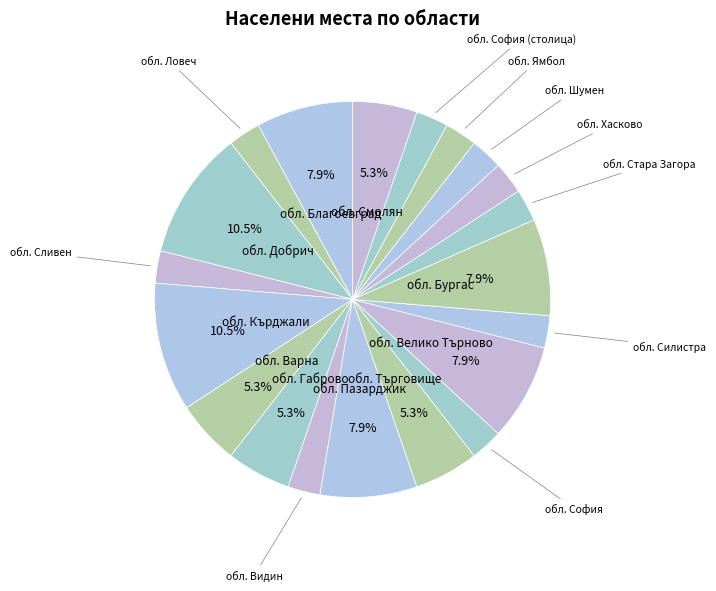

To the nearest percent, what portion does обл. Ямбол represent?

3%